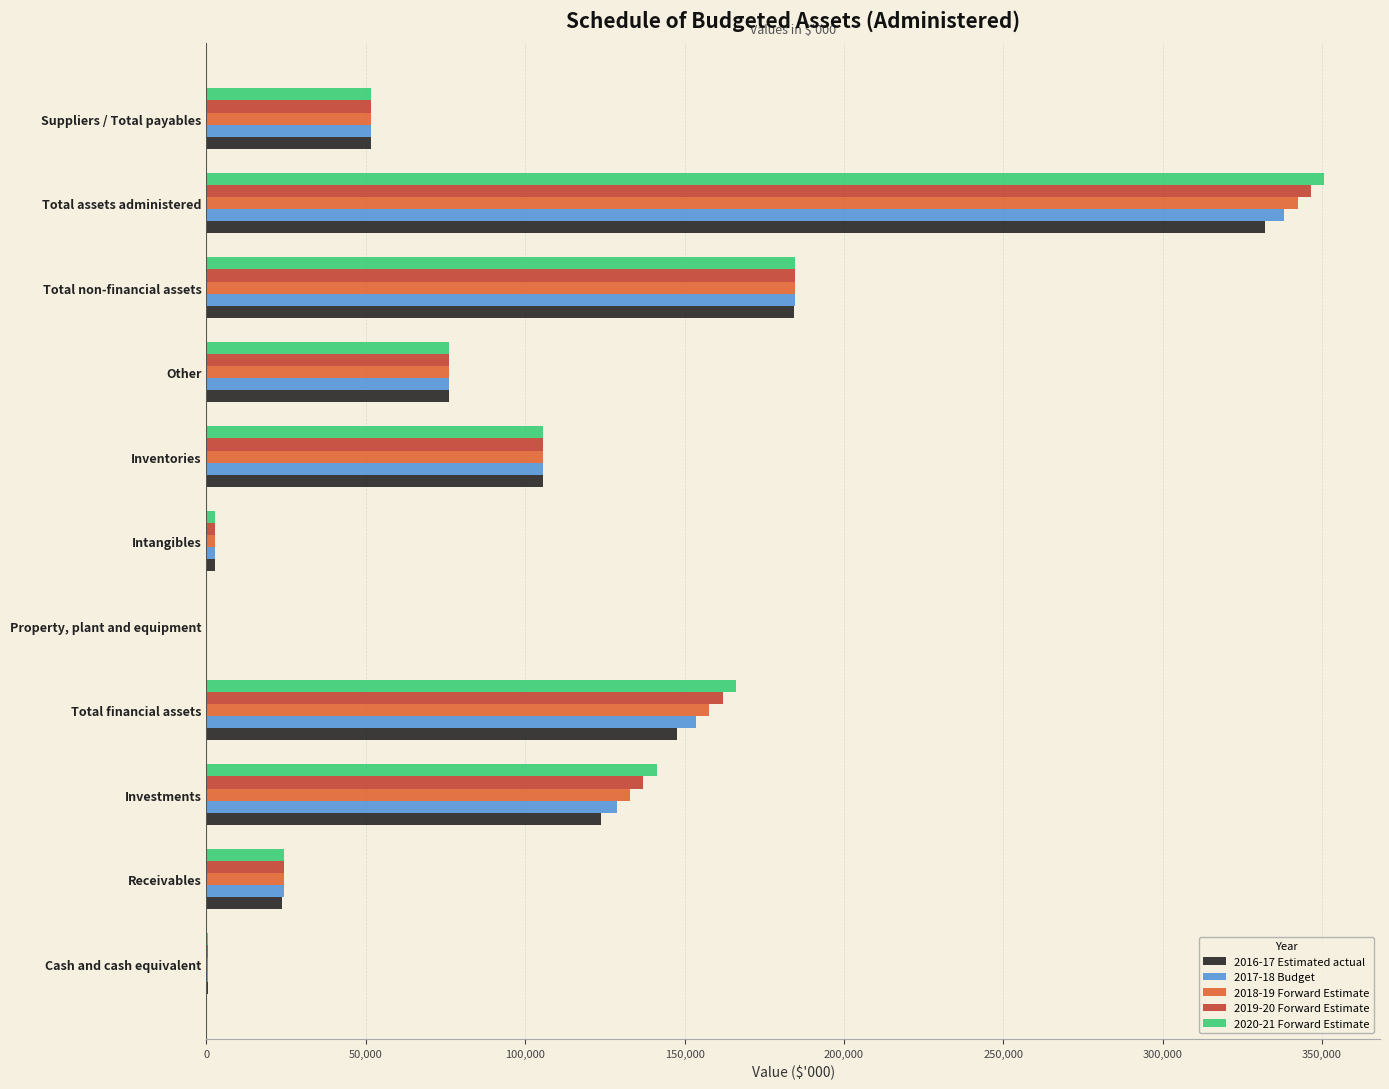

Is it true that 2017-18 Budget equals 73044 at Suppliers / Total payables?

False